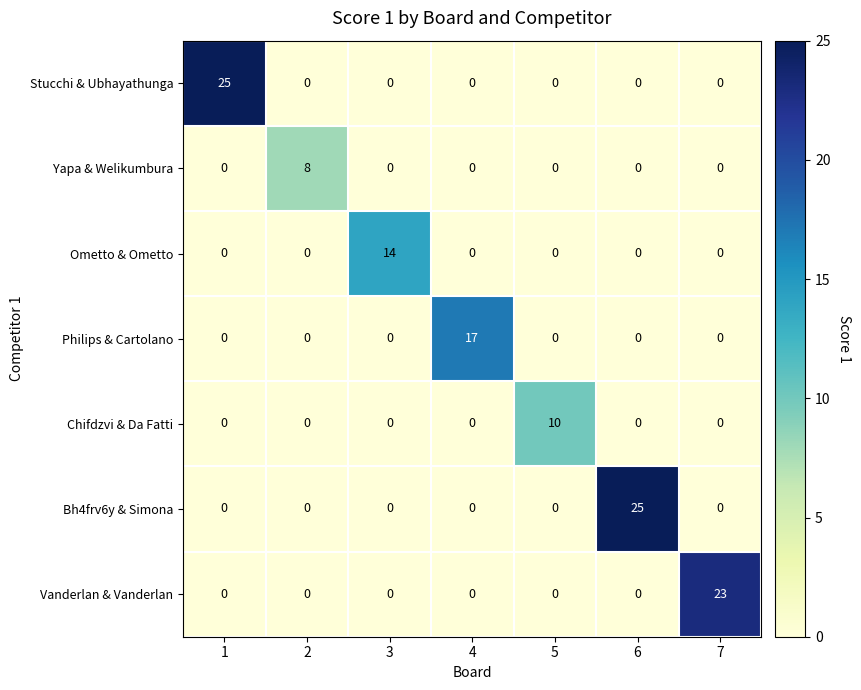

Is it true that Chifdzvi & Da Fatti equals 0 at 4?

True